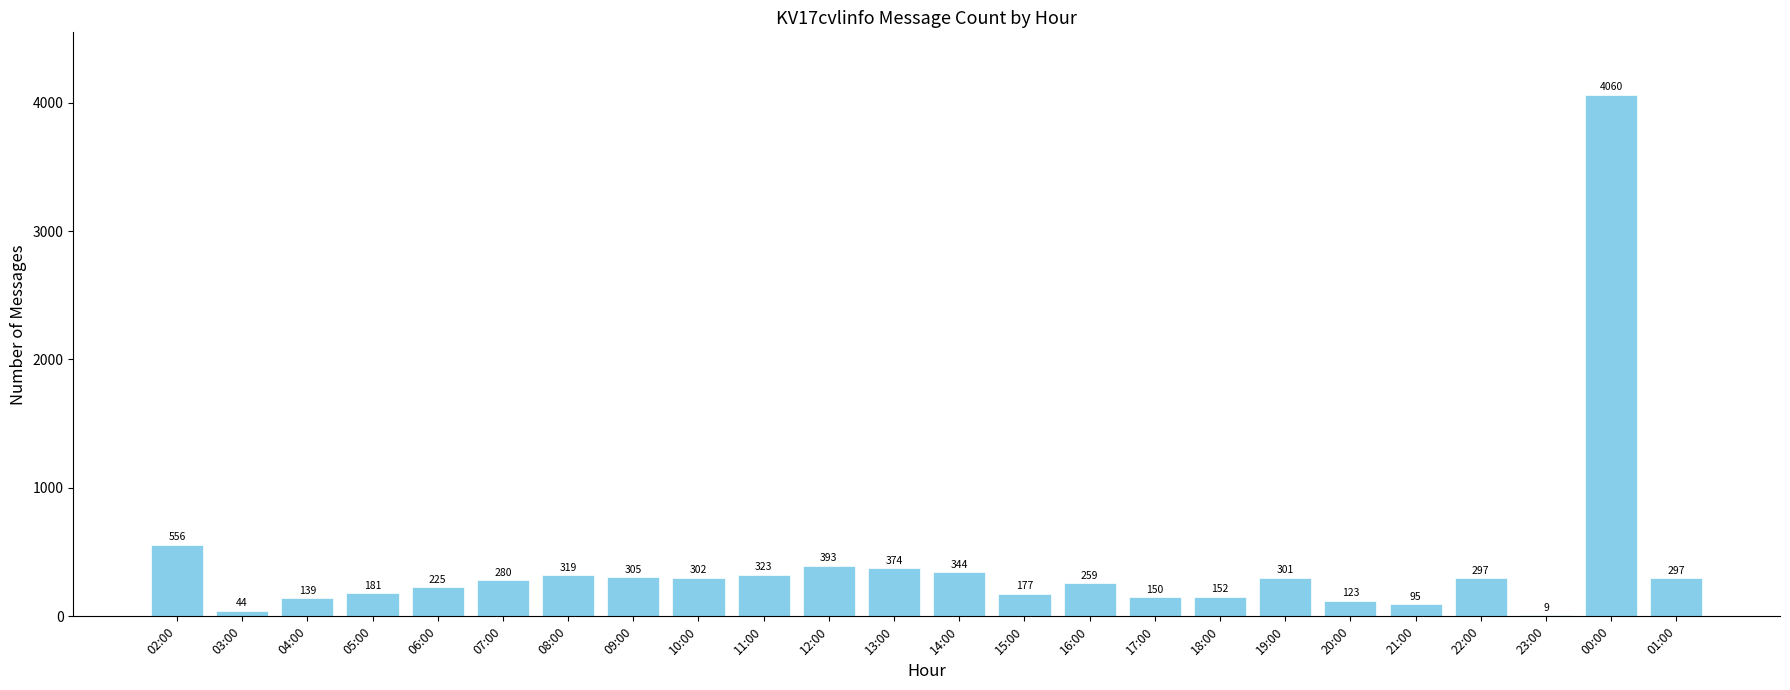

What is the difference between the values at 22:00 and 23:00?

288